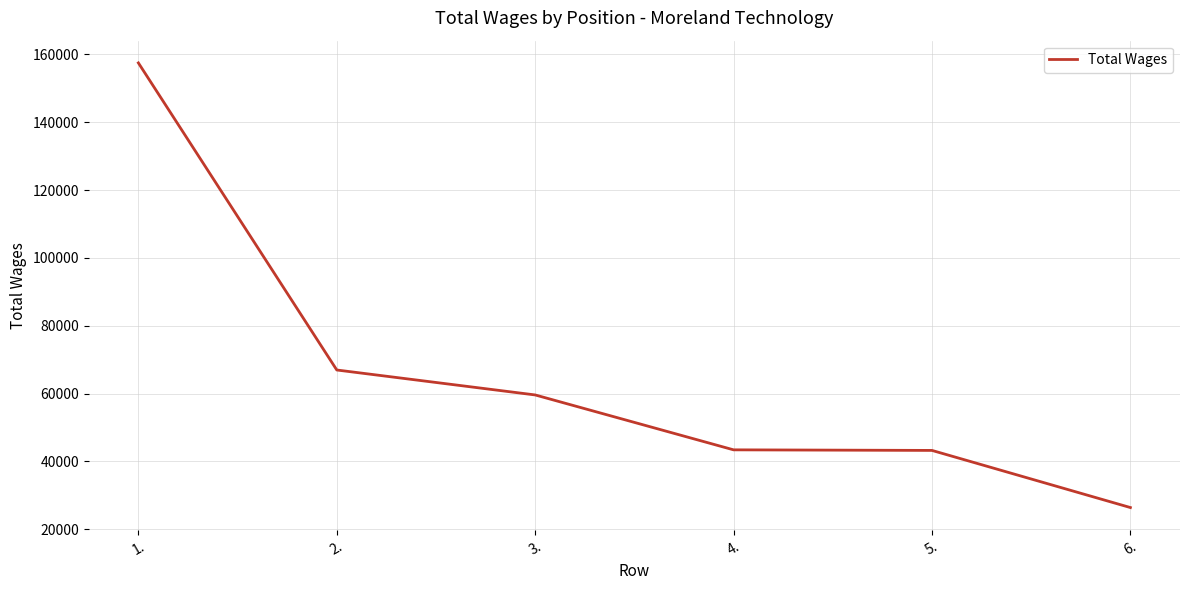

What is the average value?

66183